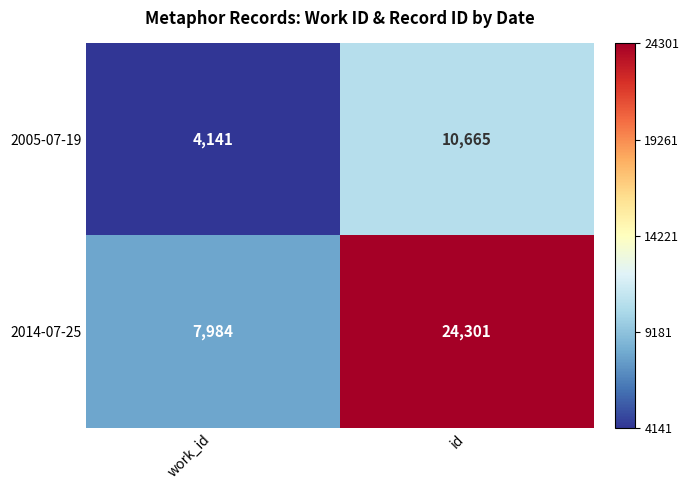

What is the sum of the 2014-07-25 values at work_id and id?

32285